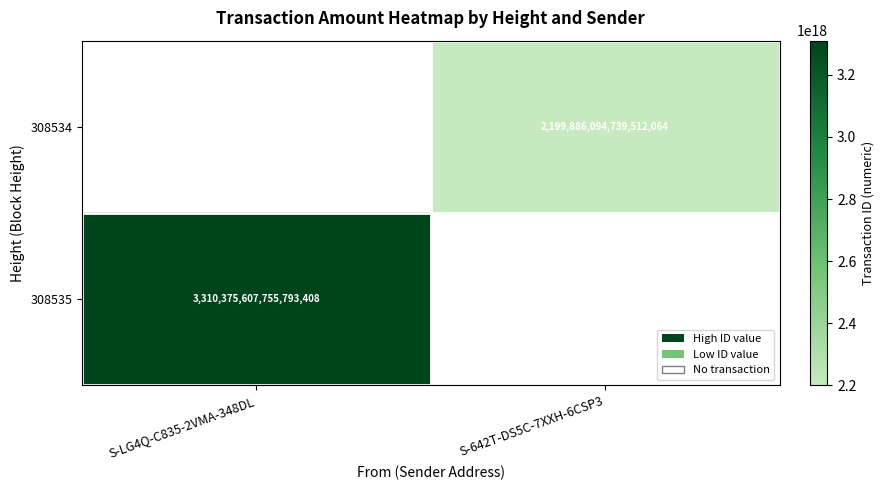

Is it true that 308534 equals 2199886094739512064 at S-642T-DS5C-7XXH-6CSP3?

True